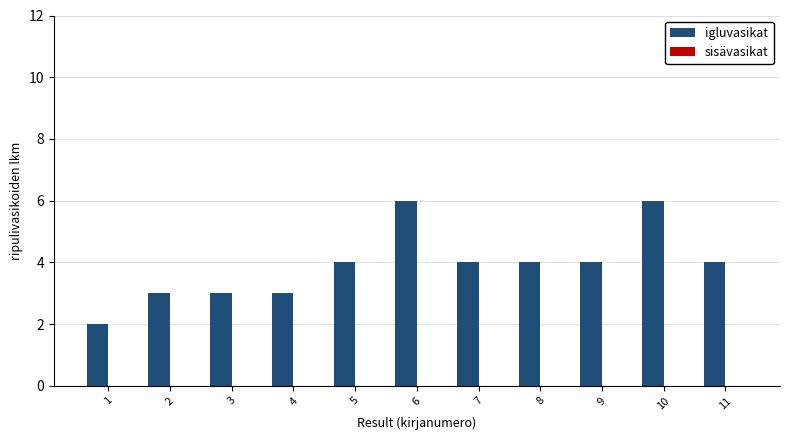

Reading left to right, list all the values displayed in this chart.

2	3	3	3	4	6	4	4	4	6	4